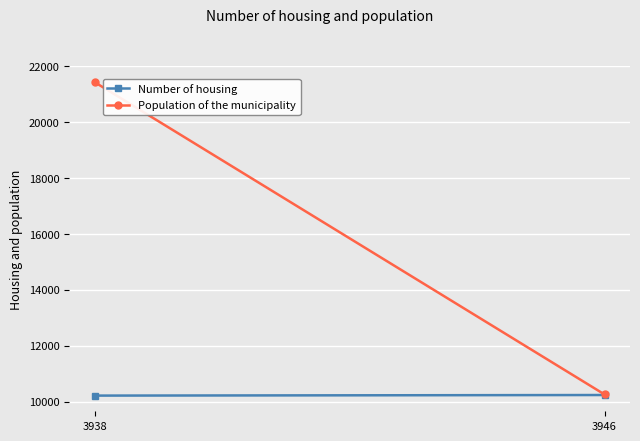

What is the value of the Number of housing point at the 1st from the left?

10214